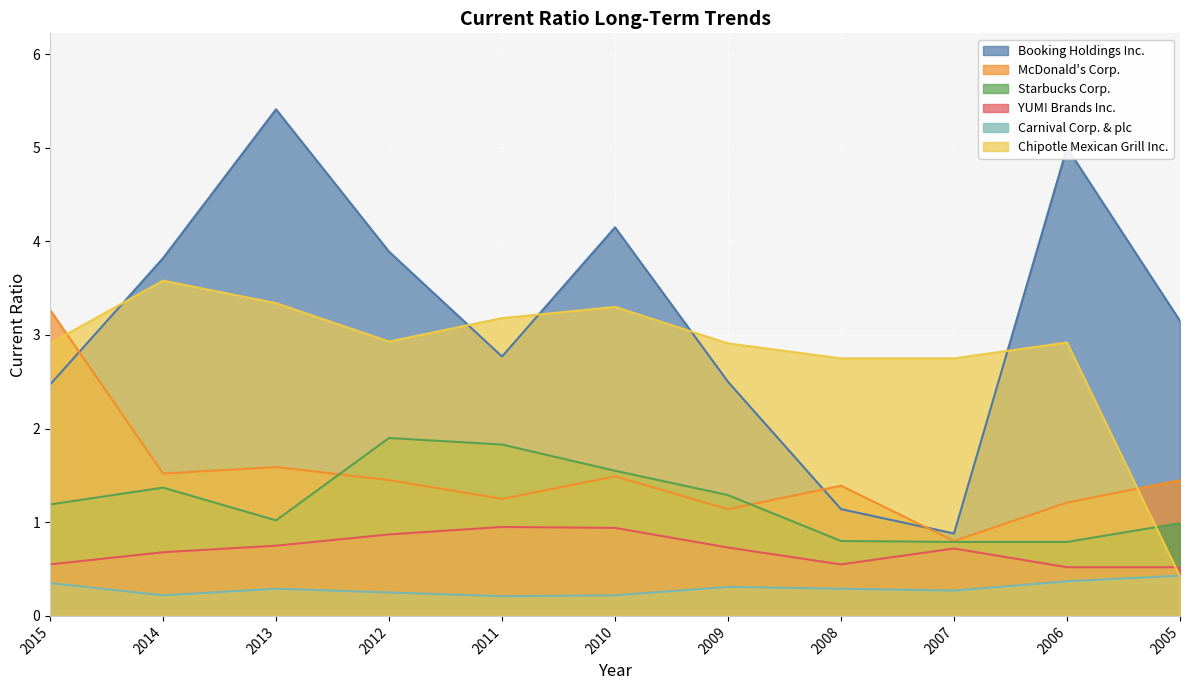

What is the minimum value shown in the chart?

0.2